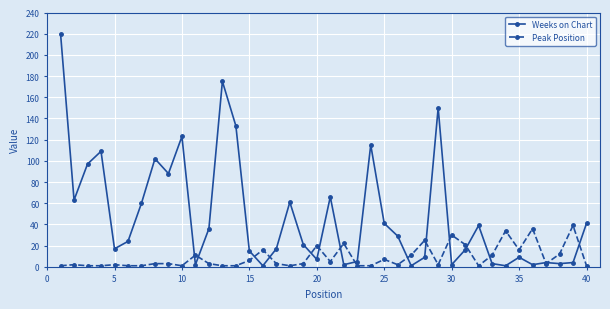

At how many categories does at least one series exceed 153?

2